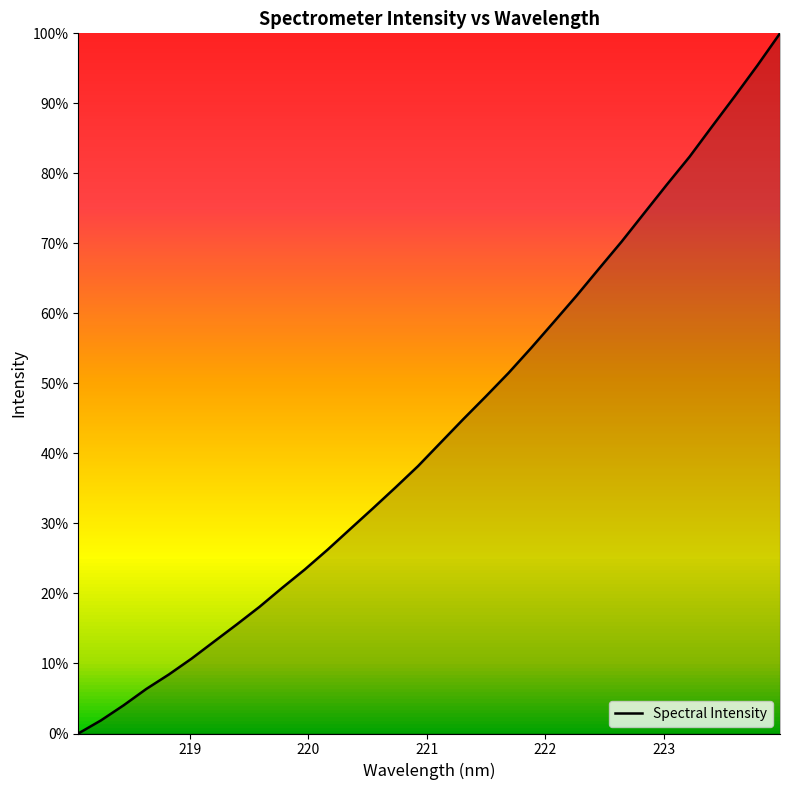

What is the difference between the maximum and minimum values?

100.0